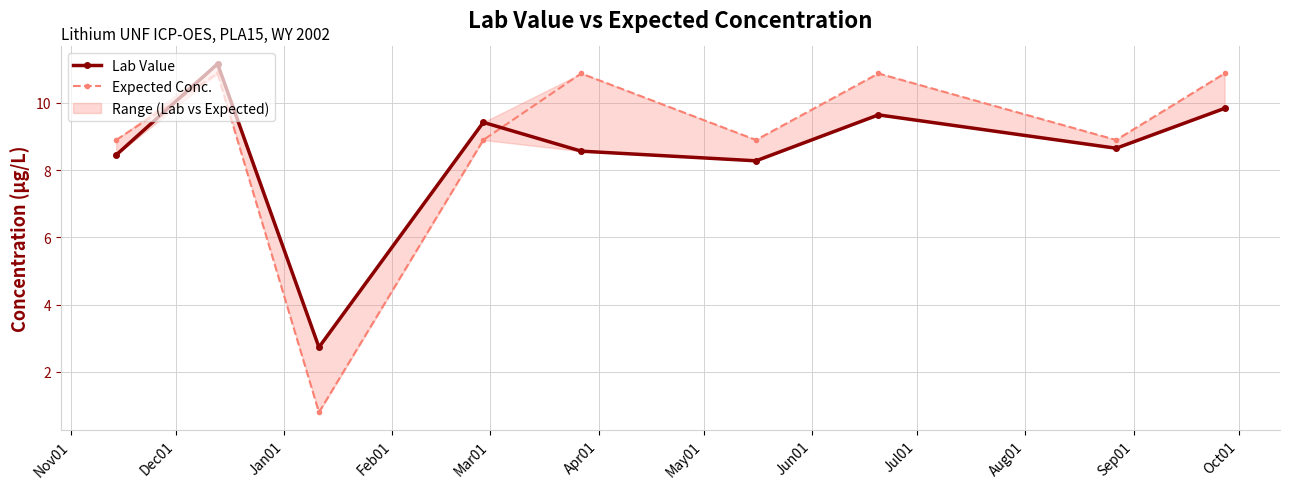

Count the number of data series in this chart.

2